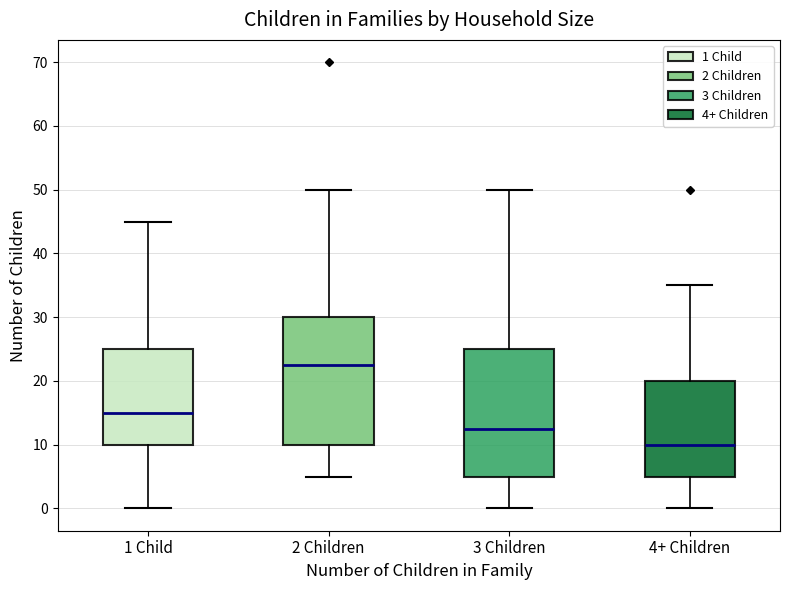

Reading left to right, transcribe this box plot: for each box, give where its median line is, the range the box spans, and where its two whiskers end, as read against the y-axis. The values are not printed on the chart, so give them approximately, as read against the axis.

1 Child: median 15, box 10 to 25, whiskers 0 to 45
2 Children: median 23, box 10 to 30, whiskers 5 to 50
3 Children: median 13, box 5 to 25, whiskers 0 to 50
4+ Children: median 10, box 5 to 20, whiskers 0 to 35